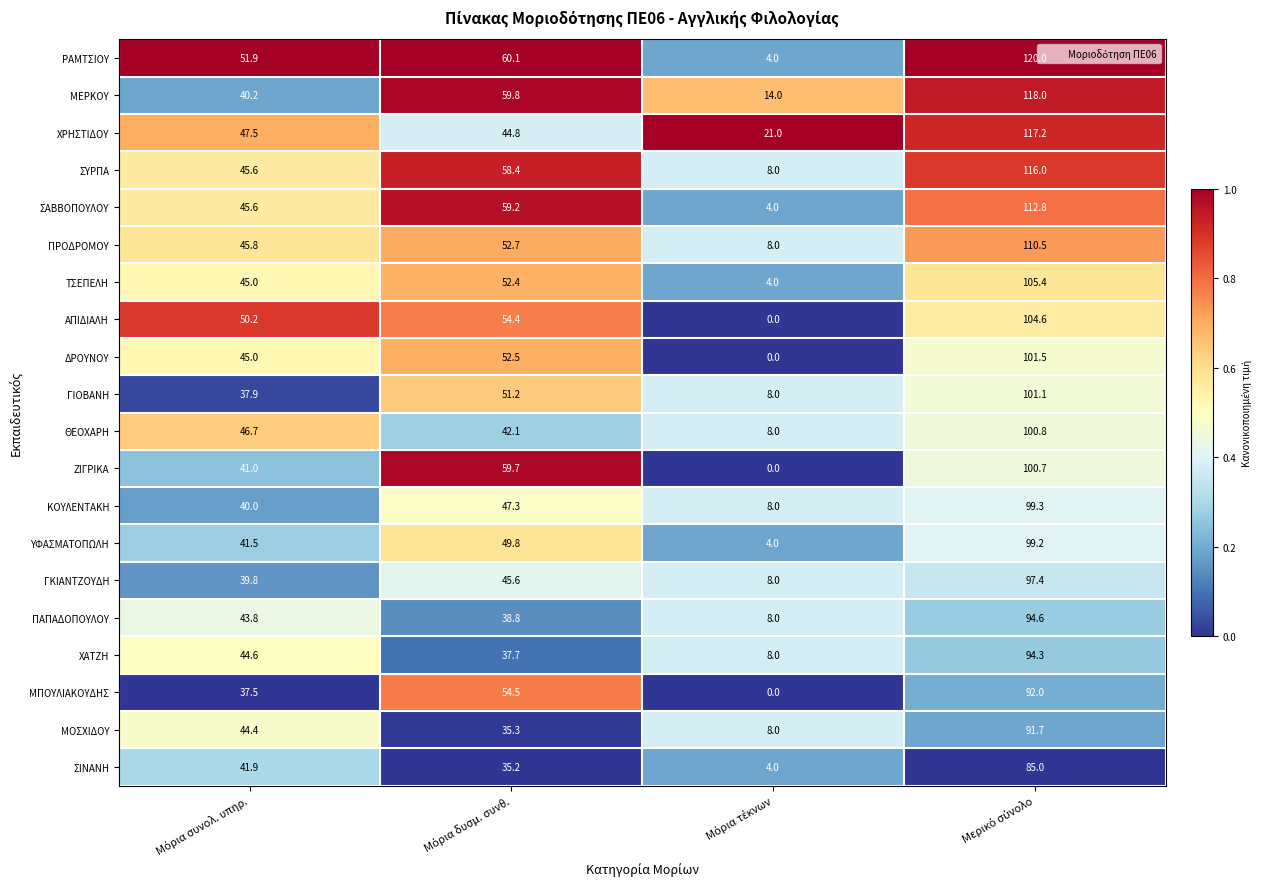

What is the difference between the maximum and minimum values in the ΡΑΜΤΣΙΟΥ series?

116.0